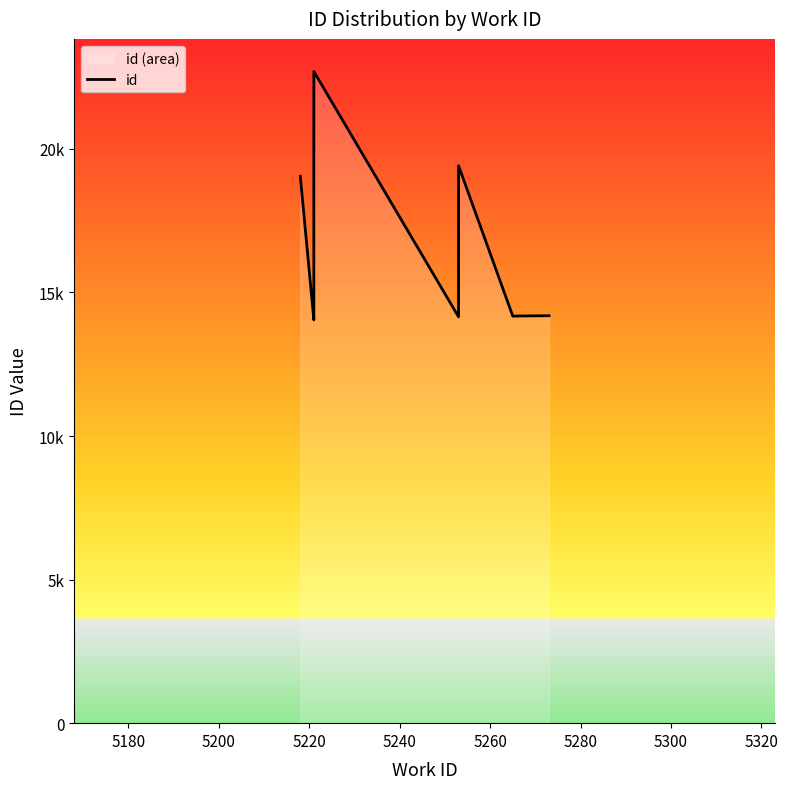

What is the change in value from 5220 to 5280?

-8522